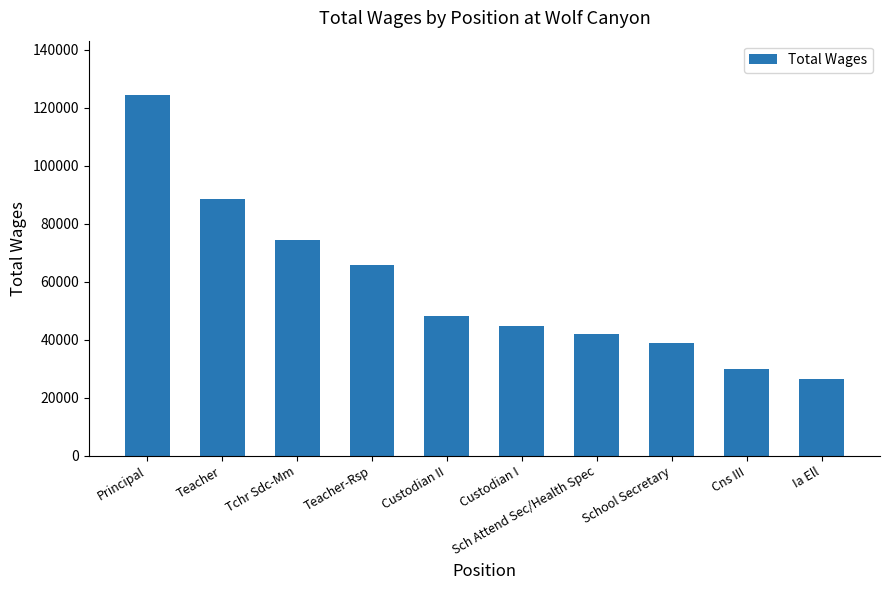

At which label is the value closest to 75530?

Tchr Sdc-Mm